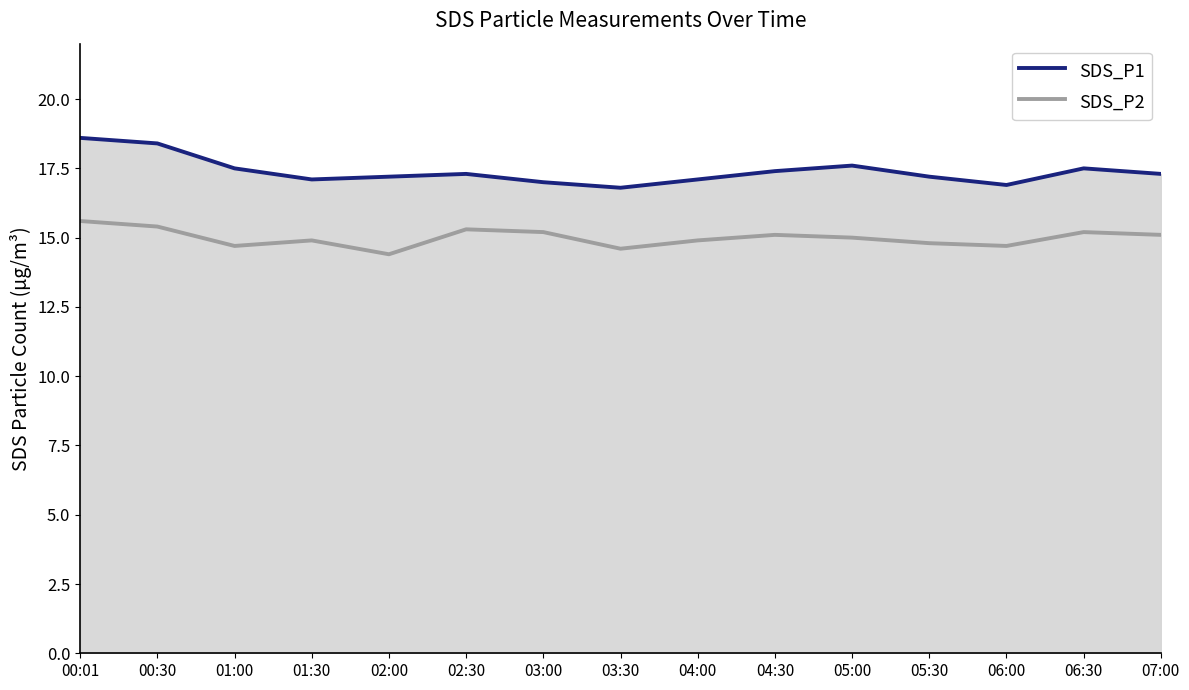

How many interior local valleys does the SDS_P1 series have?

3